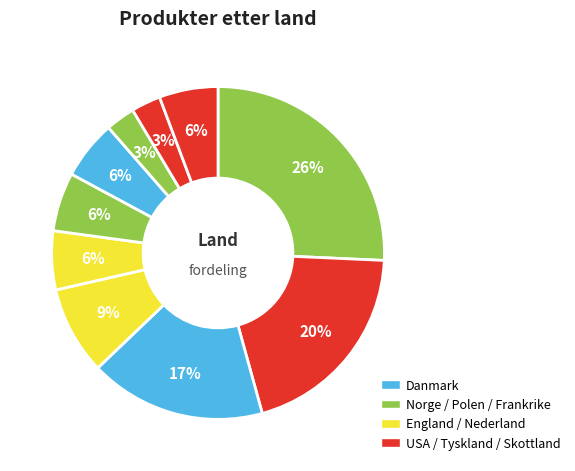

Count the number of slices in the pie.

10